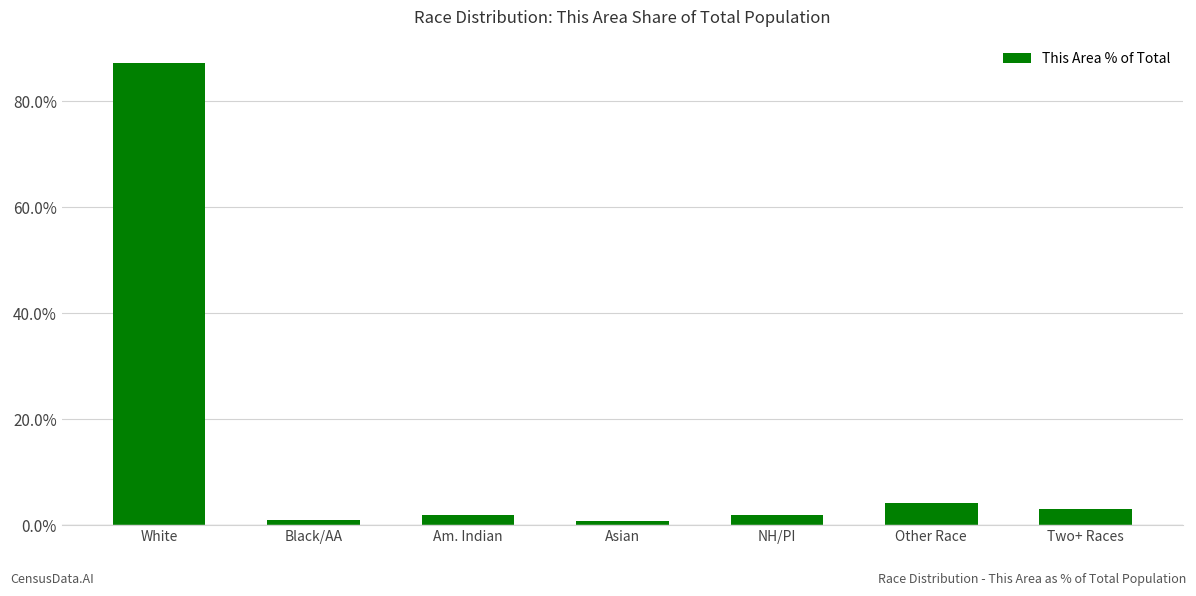

Is it true that the value at NH/PI is 1.9?

True